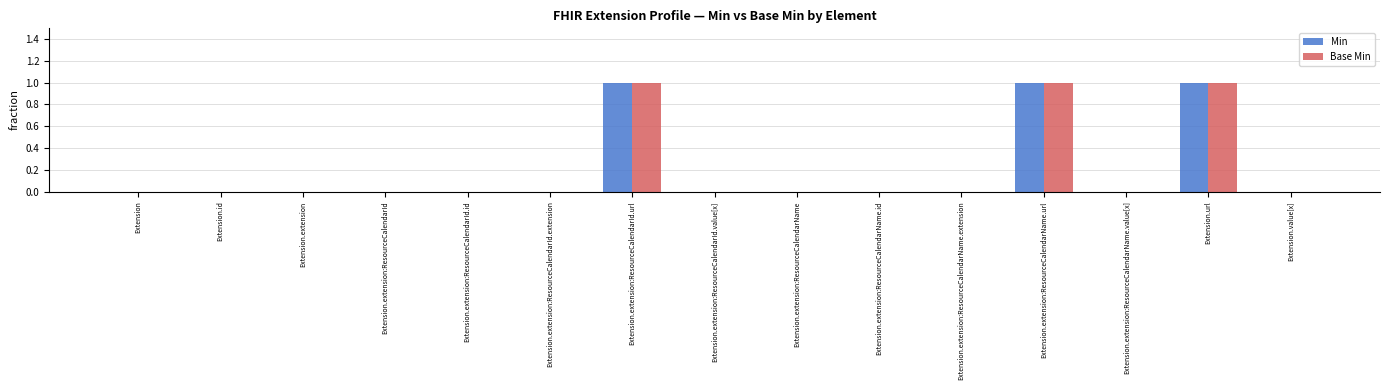

Is it true that Min equals 1 at Extension.extension:ResourceCalendarId?

False